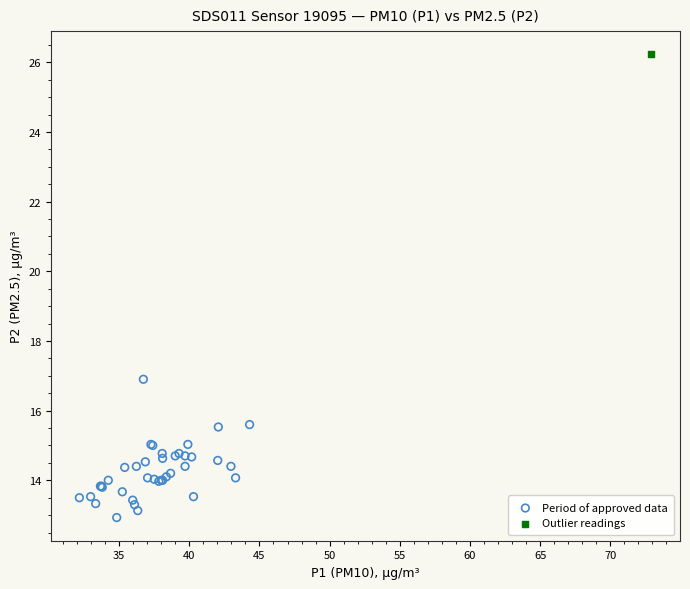

What are all the series names shown in the legend?

Period of approved data, Outlier readings